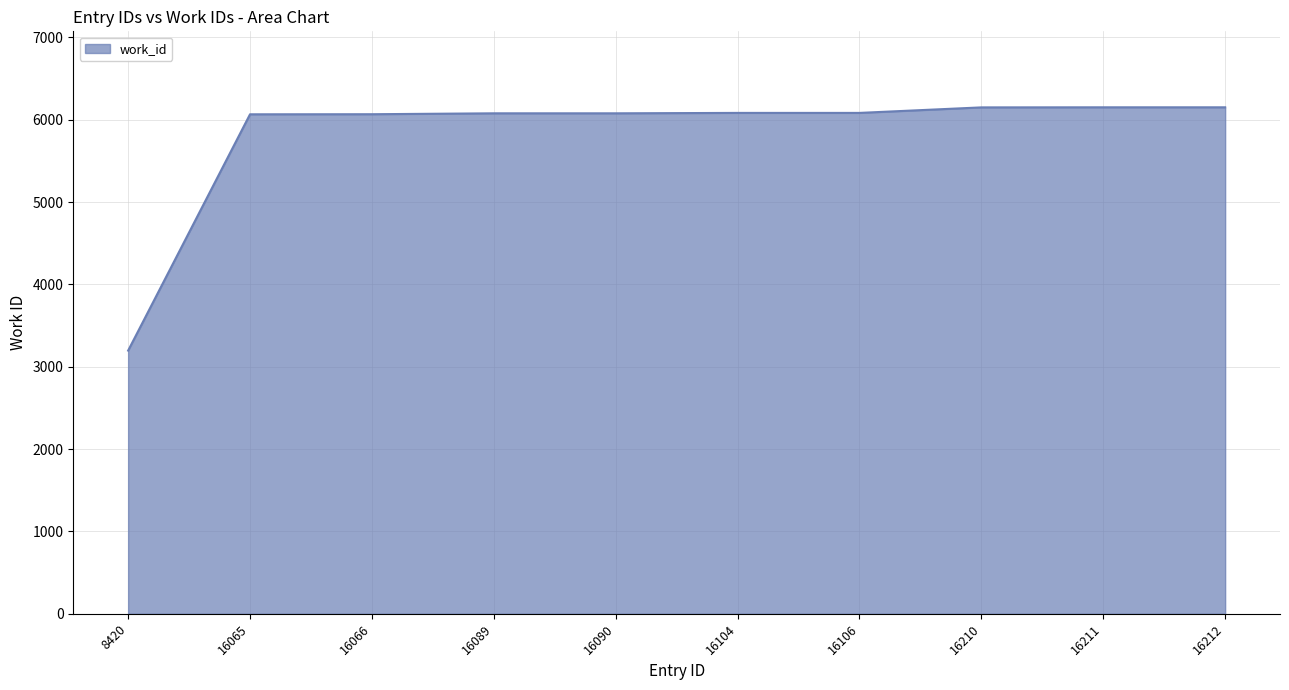

How many lines are shown in the chart?

1